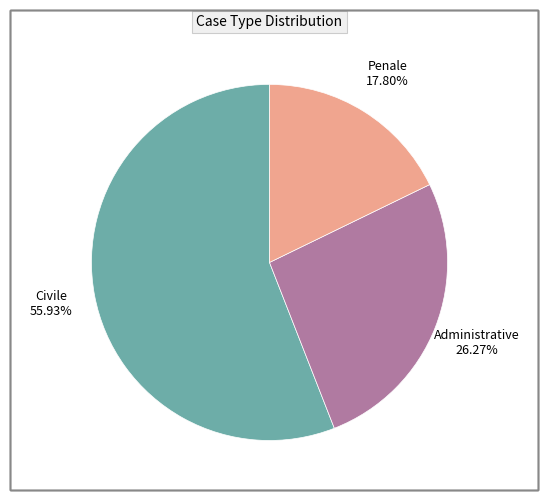

How many segments does this pie chart have?

3